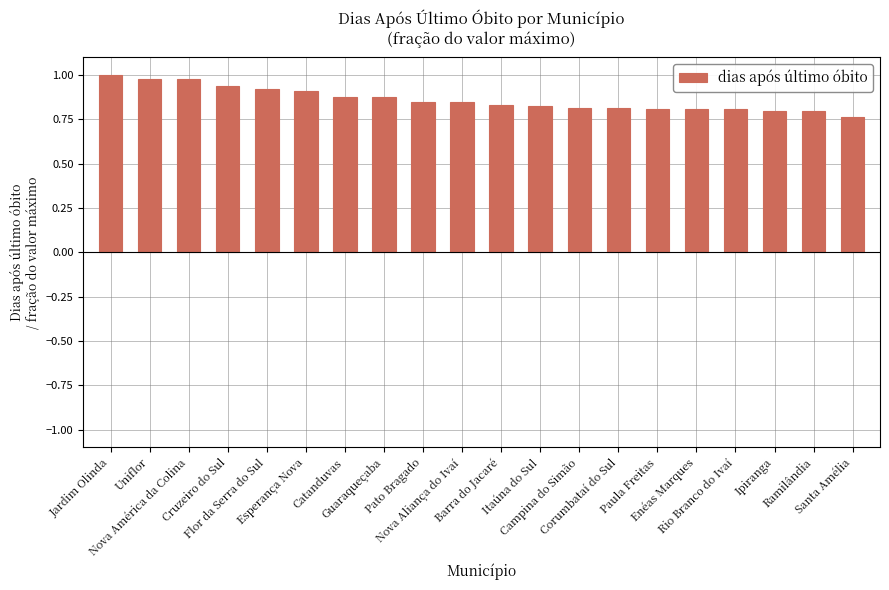

Does the chart contain any negative values?

No